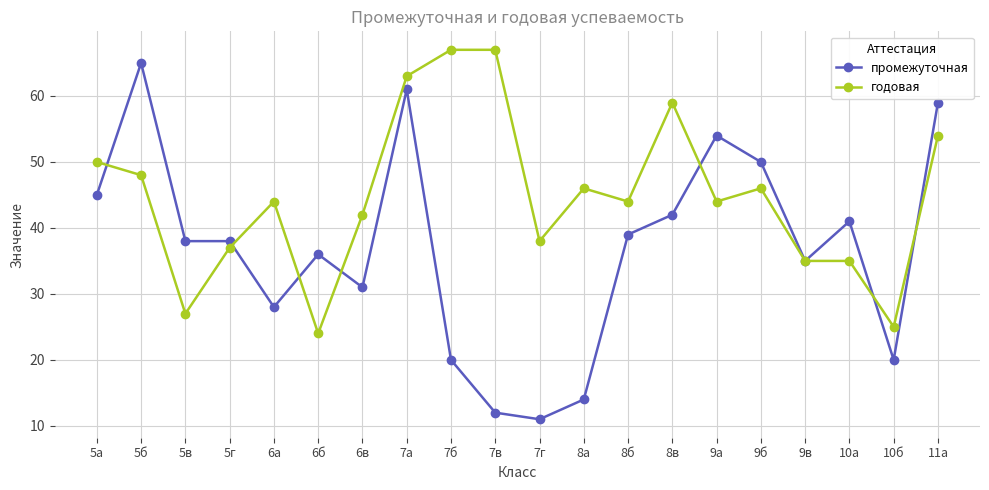

Which series ends up on top after the final intersection of промежуточная and годовая?

промежуточная